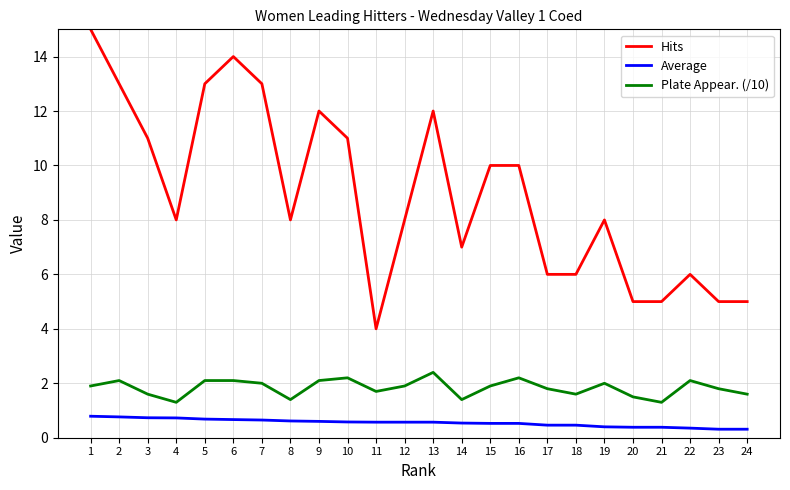

Is the value of Plate Appear. (/10) at 12 greater than the value of Average at 6?

Yes